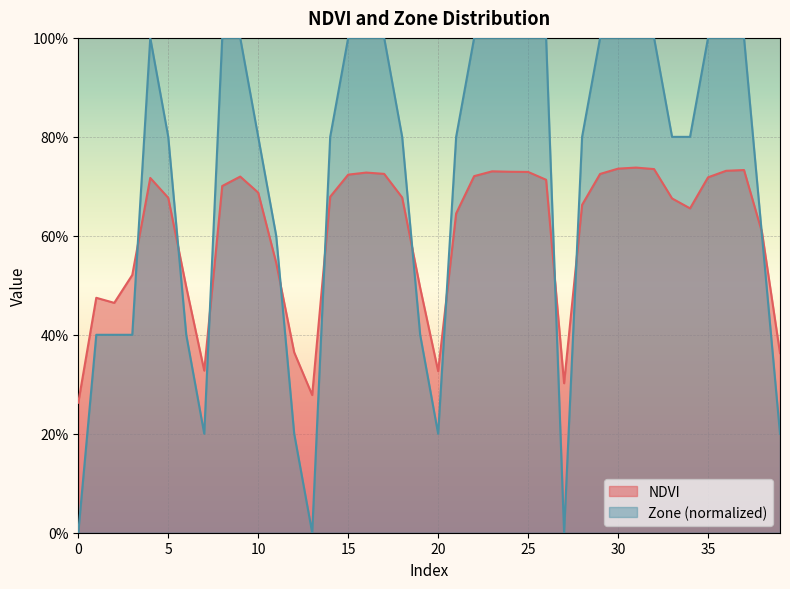

What is the minimum value for NDVI?

0.3